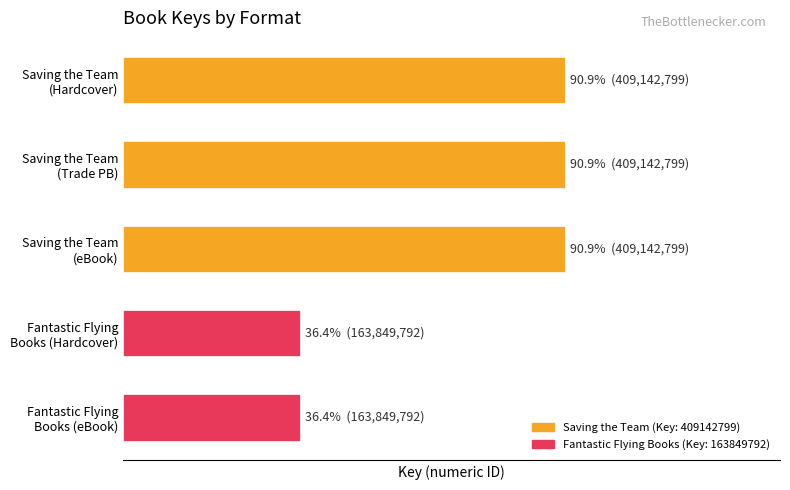

Does the chart contain any negative values?

No